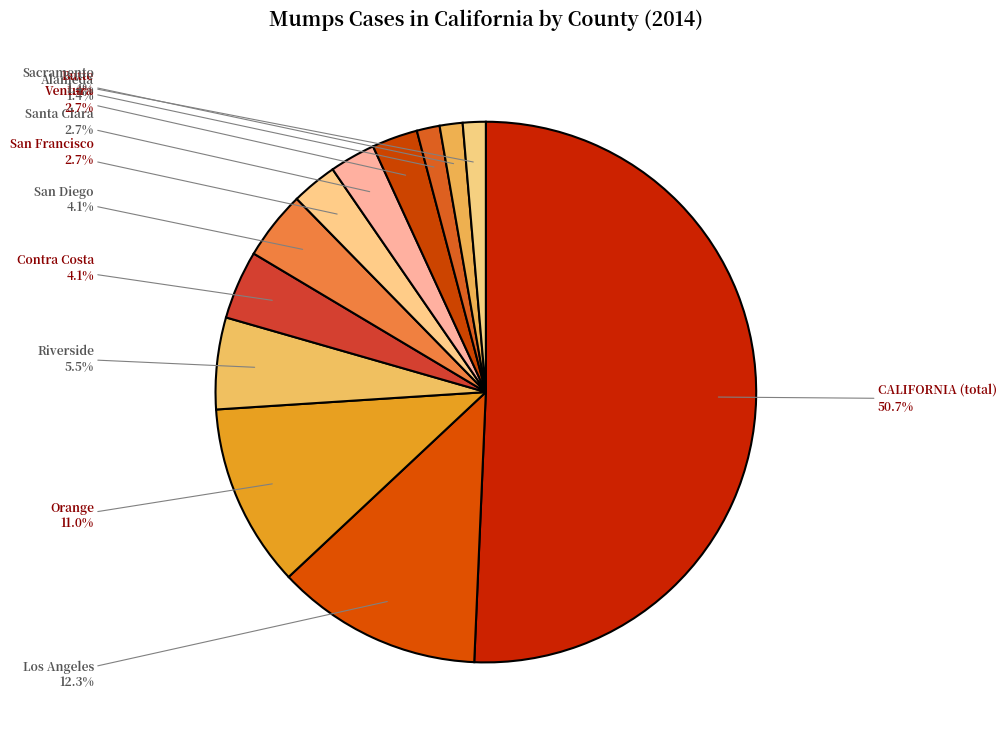

The San Francisco slice represents 3% of the pie. True or false?

True